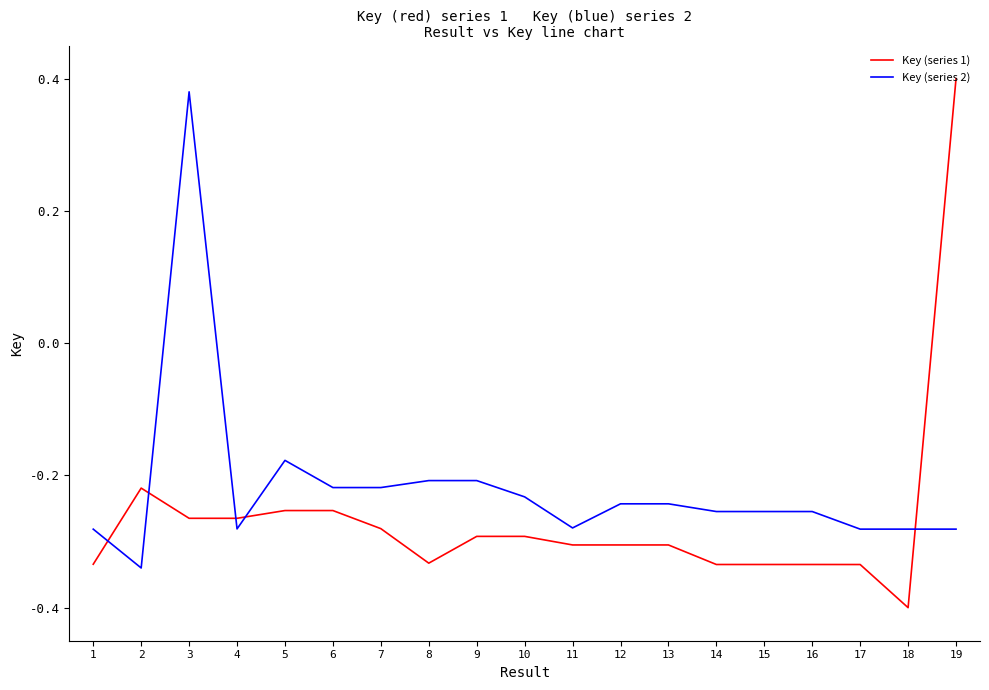

At which category does the chart reach its peak across all series?

19